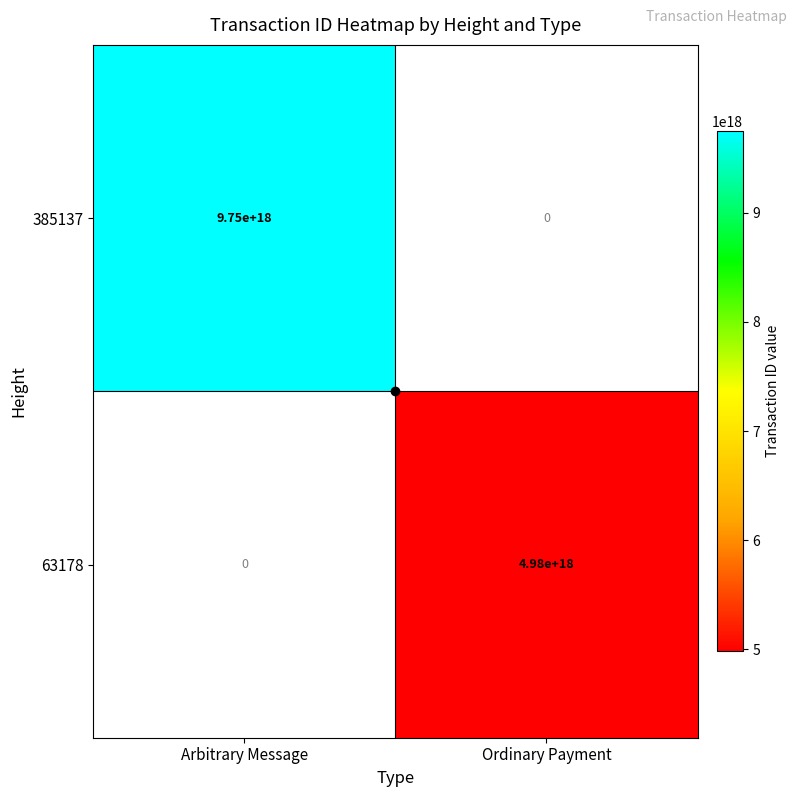

List the series in order of their overall mean, lowest first.

63178, 385137